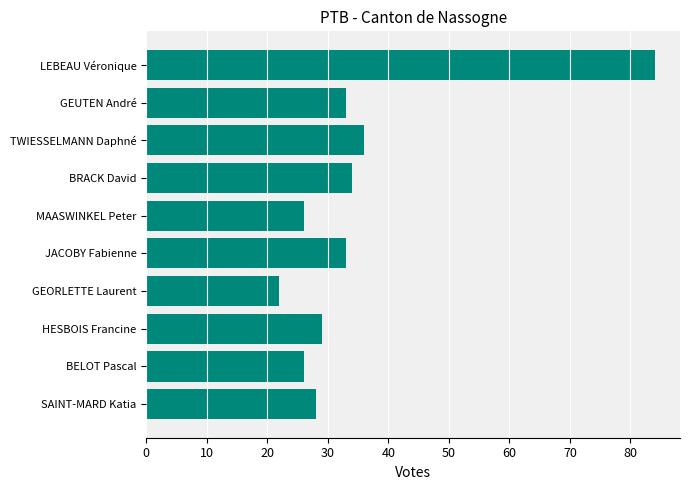

What is the change in value from GEUTEN André to SAINT-MARD Katia?

-5